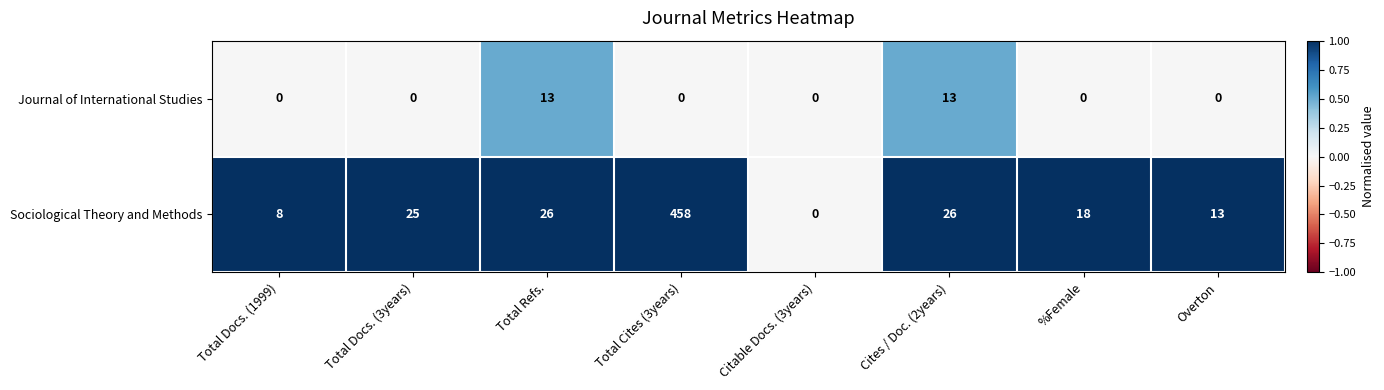

How many data points in Sociological Theory and Methods are less than 25?

4